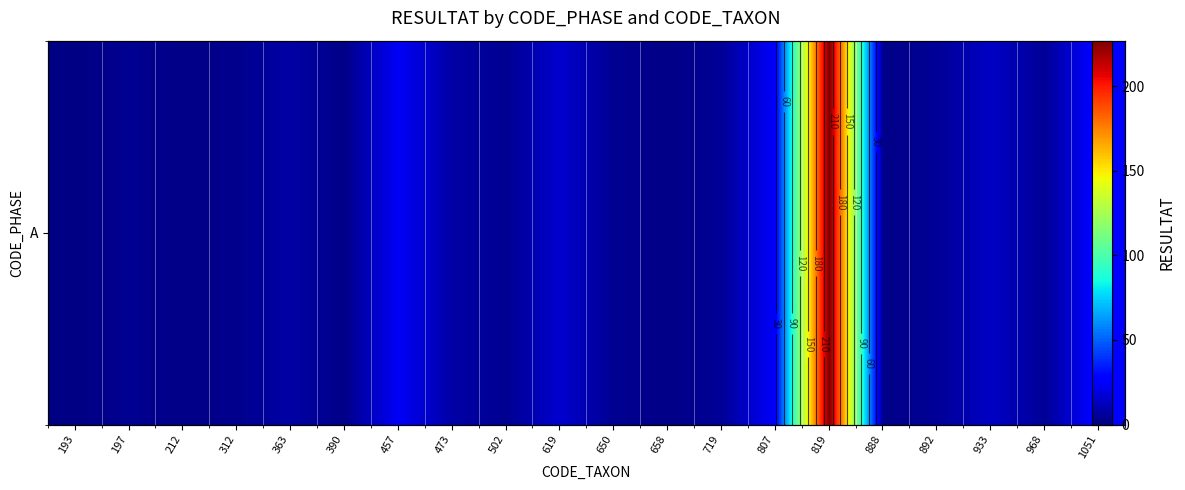

At which category does the chart reach its minimum across all series?

193